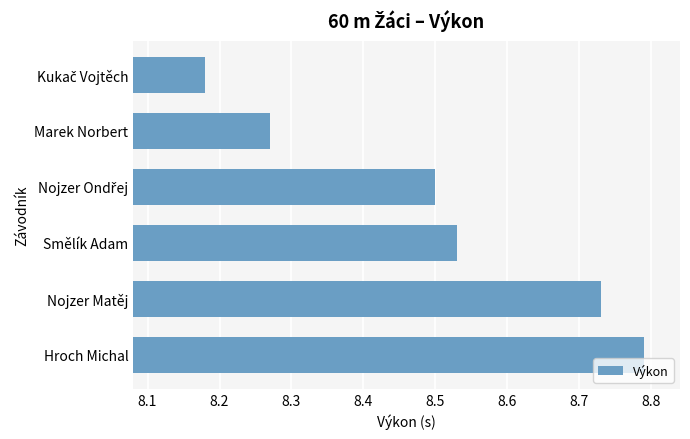

What is the sum of all values?

51.0